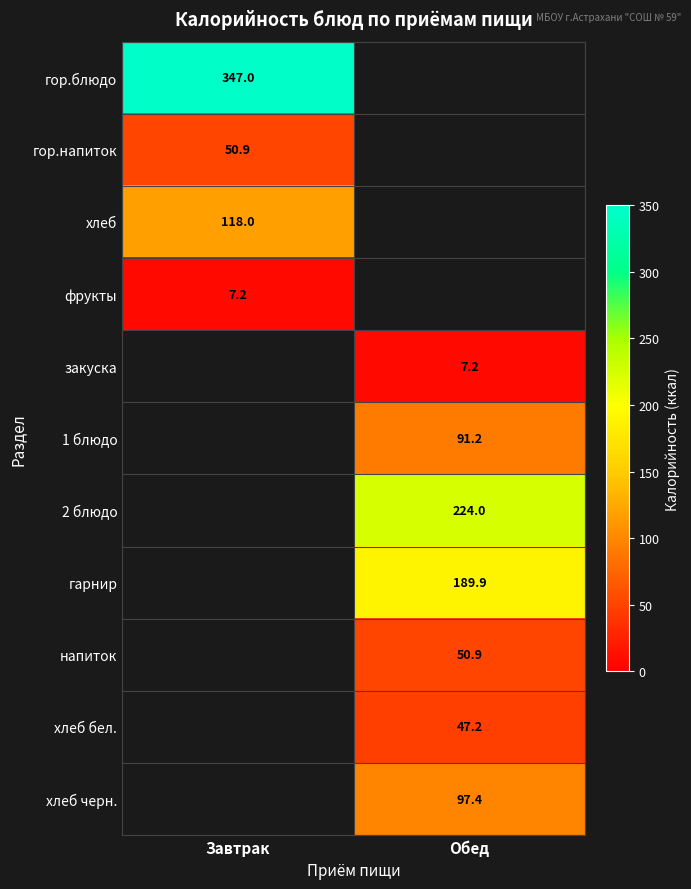

What is the difference between the highest and lowest values at Завтрак?

339.8